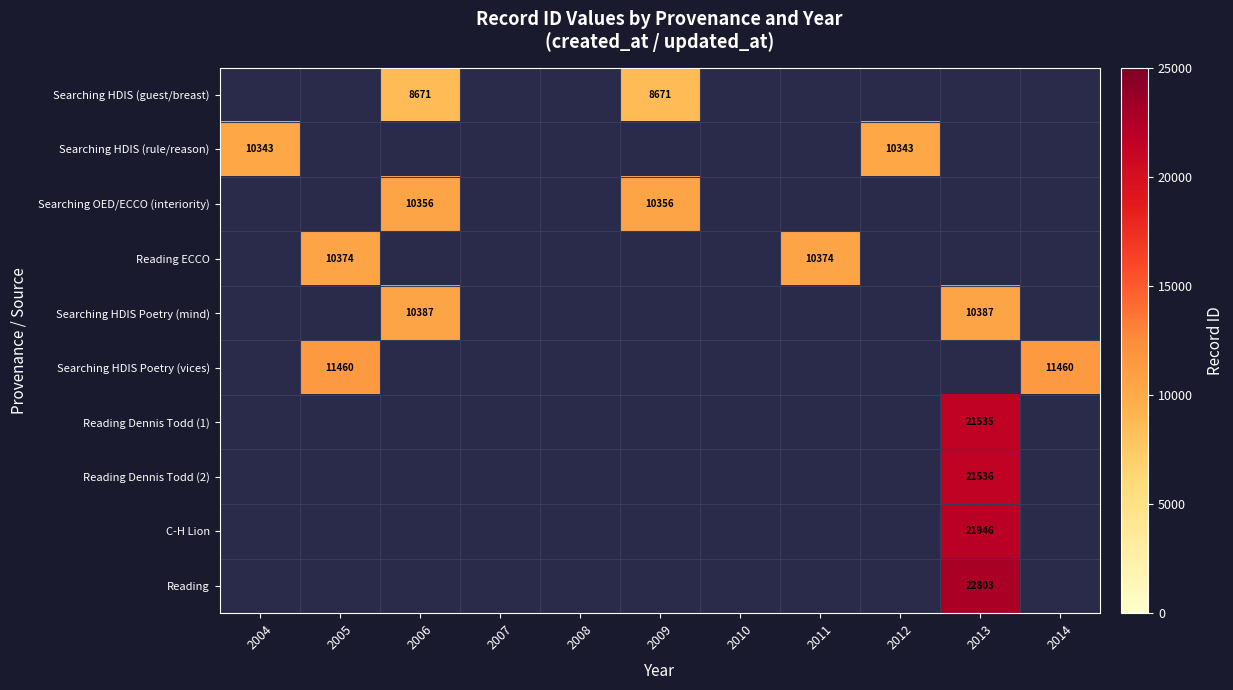

Rank the series by their maximum value, from lowest to highest.

Searching HDIS (guest/breast), Searching HDIS (rule/reason), Searching OED/ECCO (interiority), Reading ECCO, Searching HDIS Poetry (mind), Searching HDIS Poetry (vices), Reading Dennis Todd (1), Reading Dennis Todd (2), C-H Lion, Reading